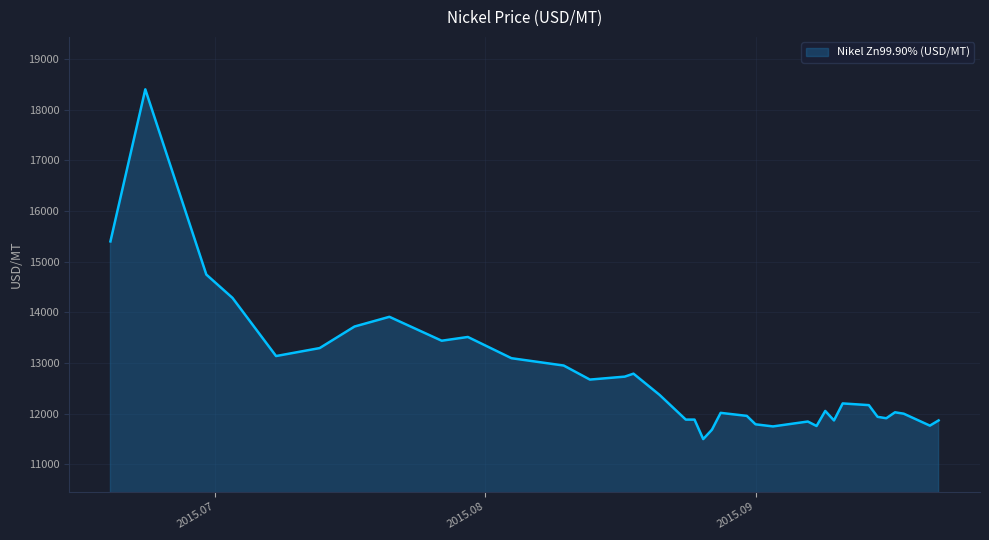

What is the minimum value shown in the chart?

11495.5